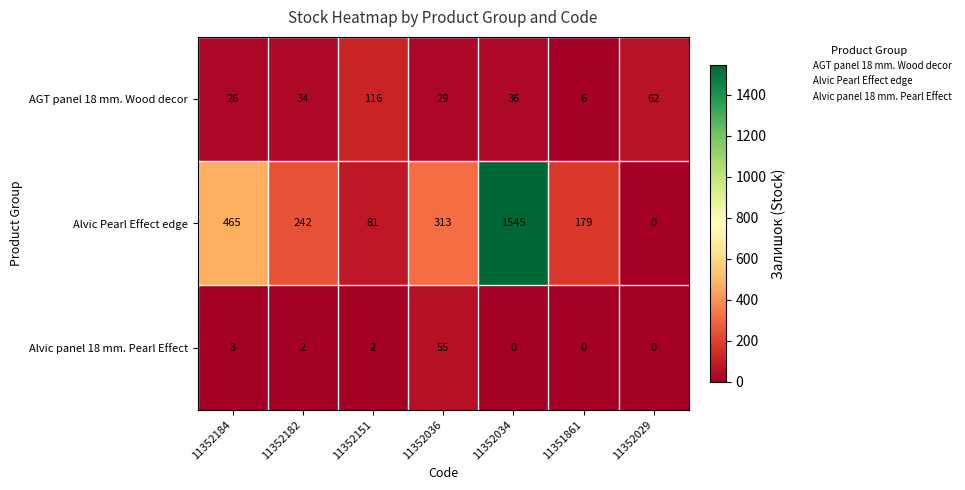

Where does the Alvic Pearl Effect edge series first go above 242?

11352184